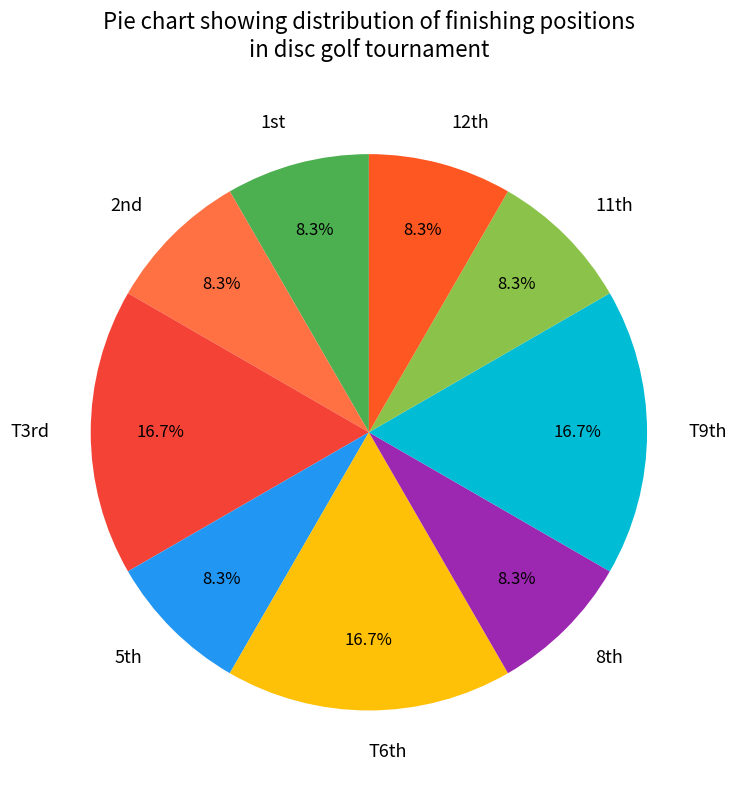

Is there any slice that represents more than half of the pie?

No